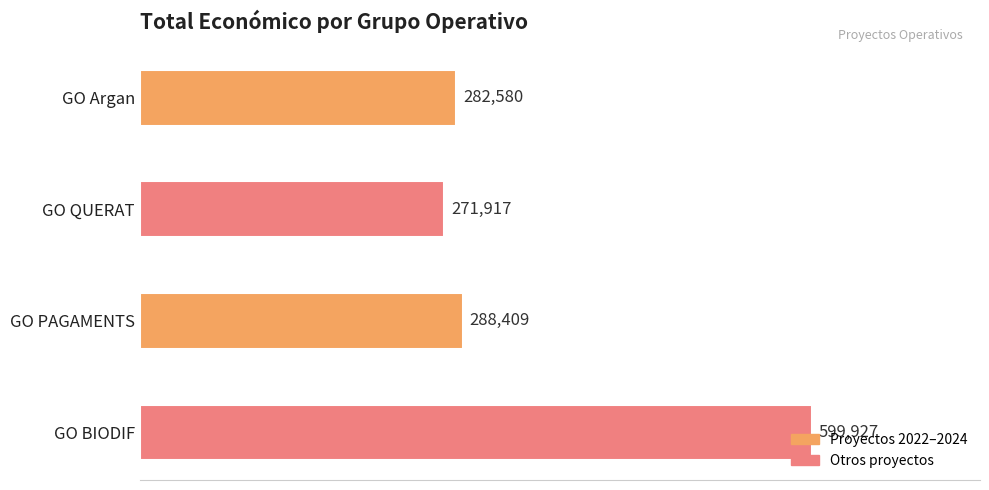

Which category has the lowest value across all series?

GO QUERAT